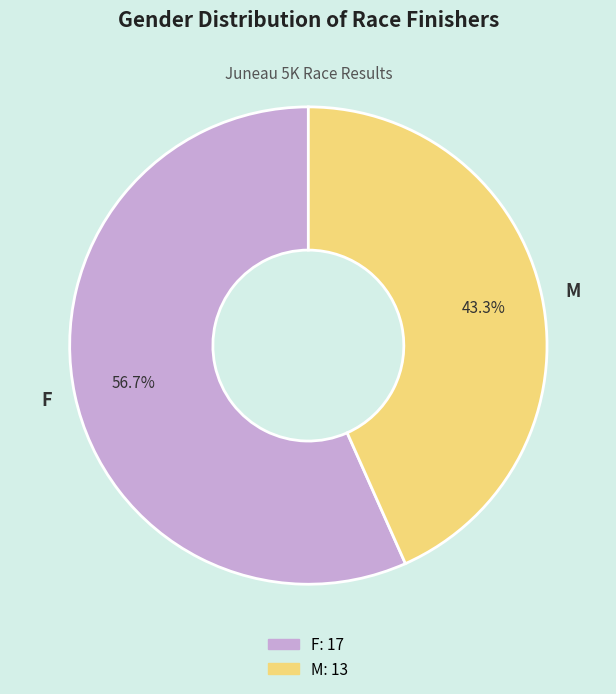

How many slices are in this pie chart?

2